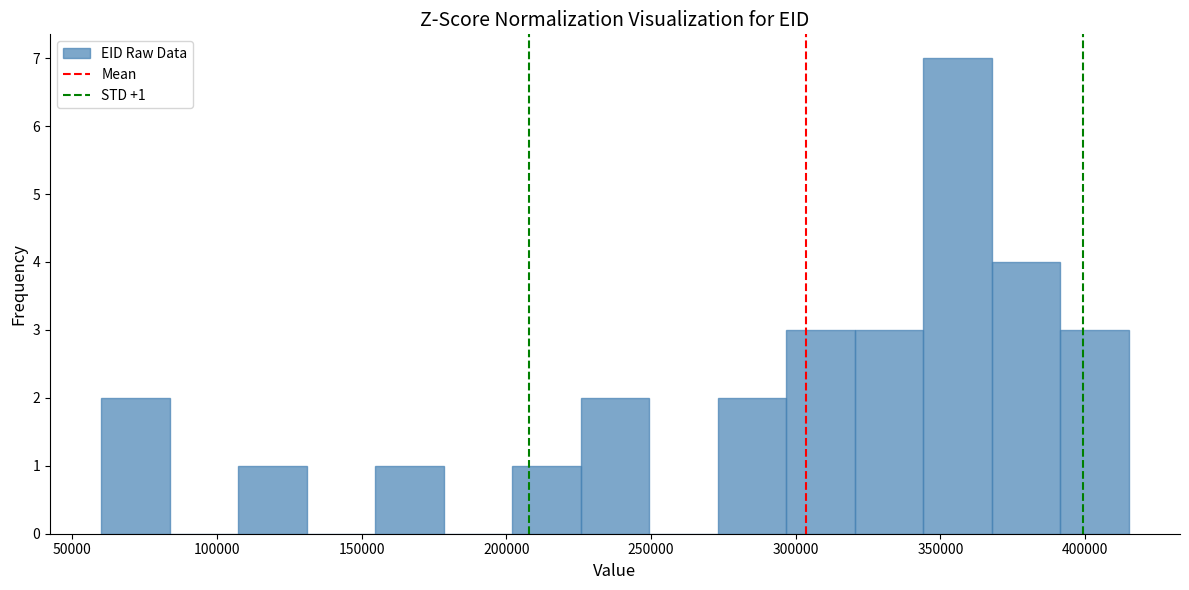

Which range on the x-axis has the tallest bar?

345000 to 370000